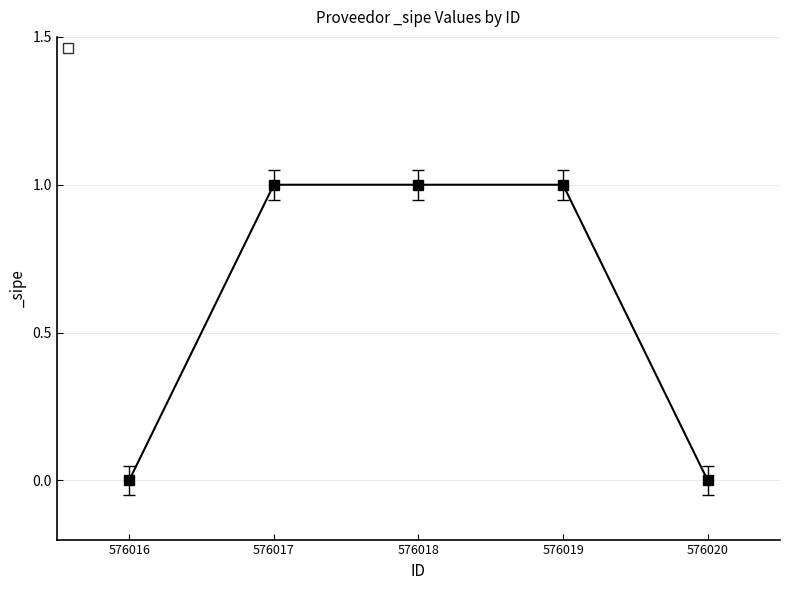

Read the value at 576018.

1